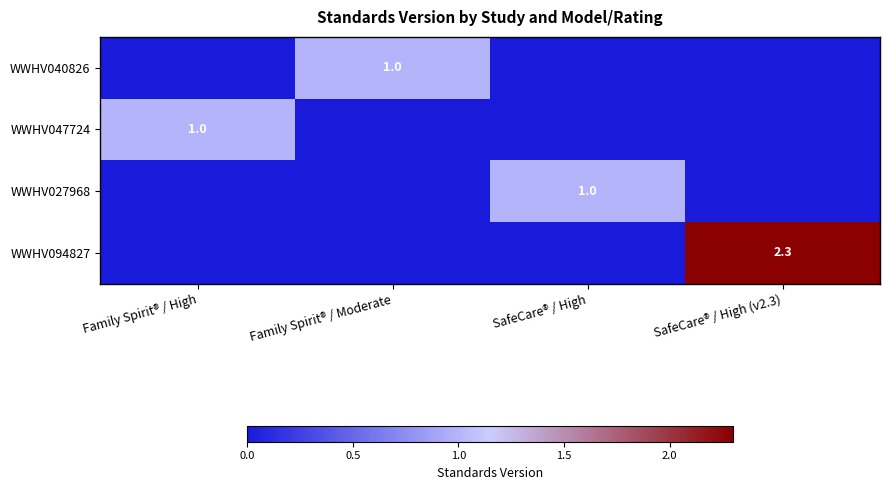

True or false: WWHV040826 has a value of 0.5 at Family Spirit® / Moderate.

False